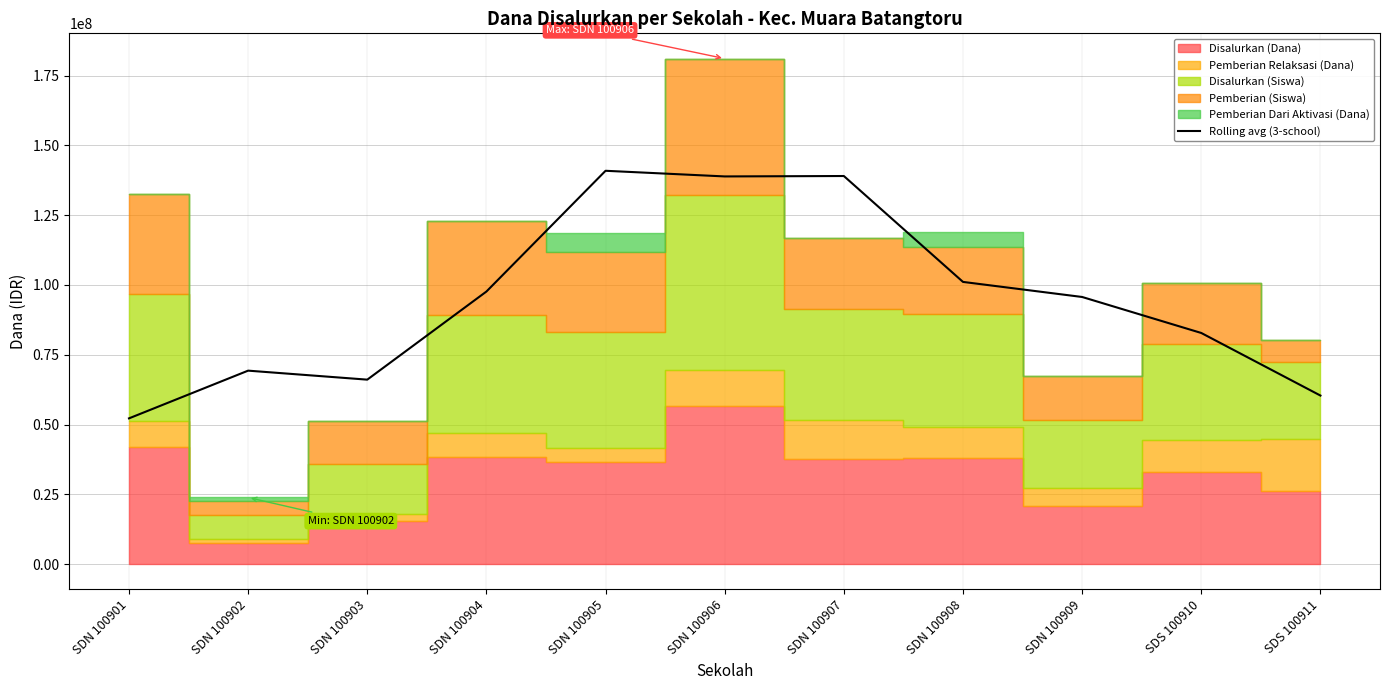

Reading left to right, list all the values displayed in this chart.

SDN 100901=52200000	SDN 100902=69300000	SDN 100903=66075000	SDN 100904=97650000	SDN 100905=140925000	SDN 100906=138900000	SDN 100907=139050000	SDN 100908=101100000	SDN 100909=95700000	SDS 100910=82800000	SDS 100911=60375000